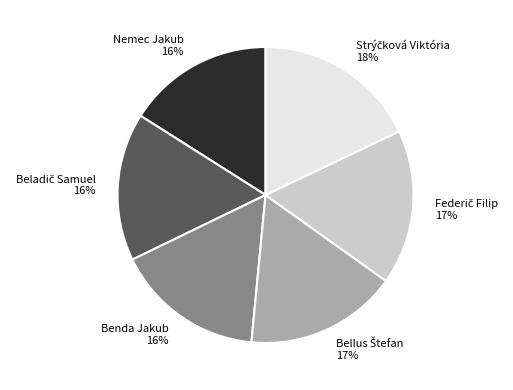

The Nemec Jakub slice represents 23% of the pie. True or false?

False